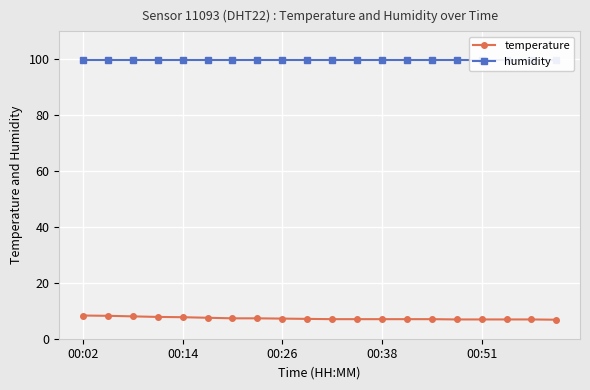

True or false: humidity has a value of 99.9 at 14.

True